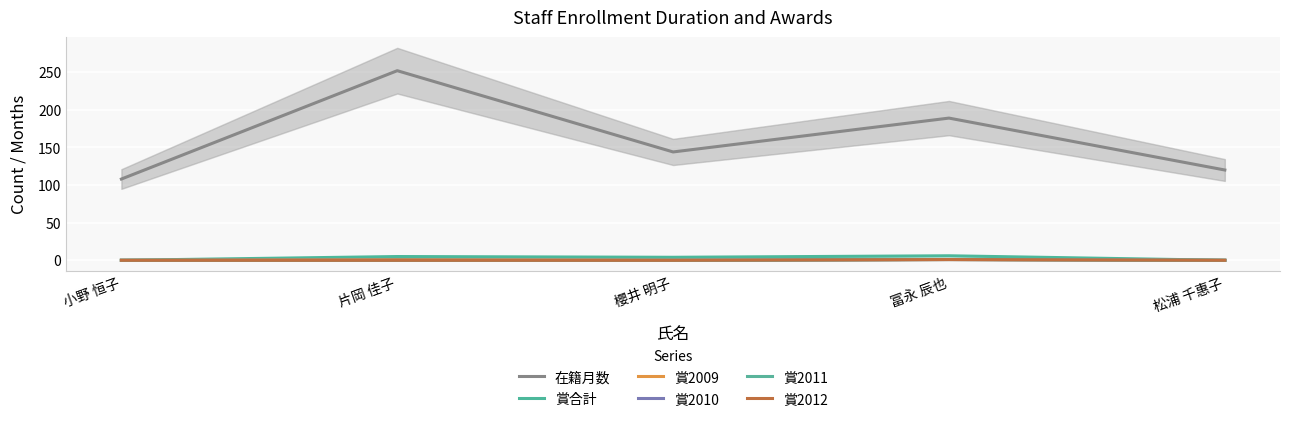

How many values in the 賞2011 series exceed 0?

1